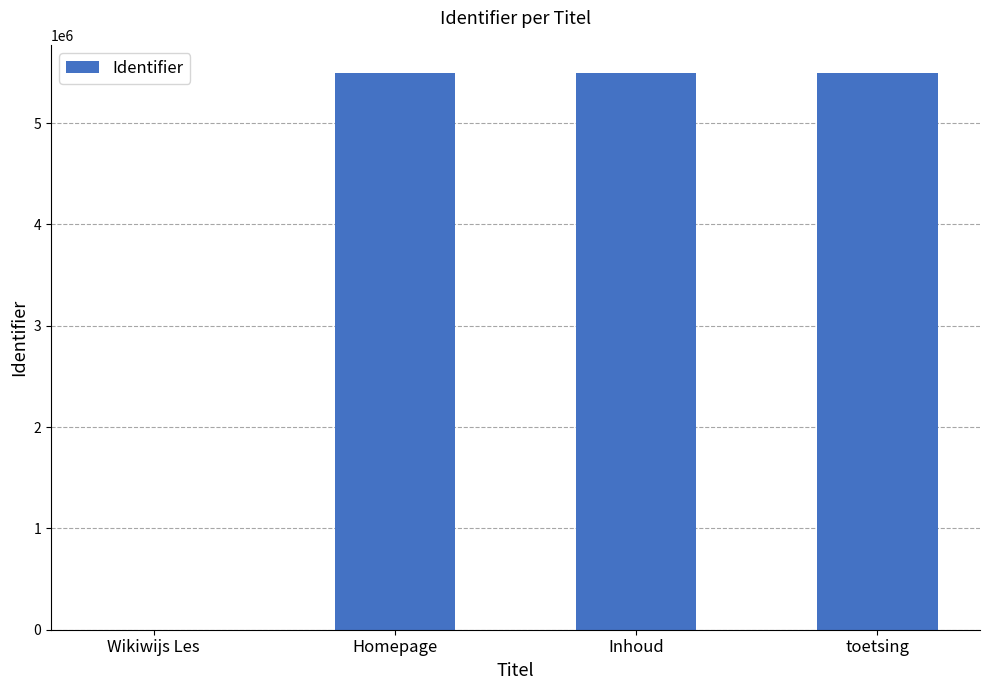

What is the change in value from Wikiwijs Les to toetsing?

+5497457